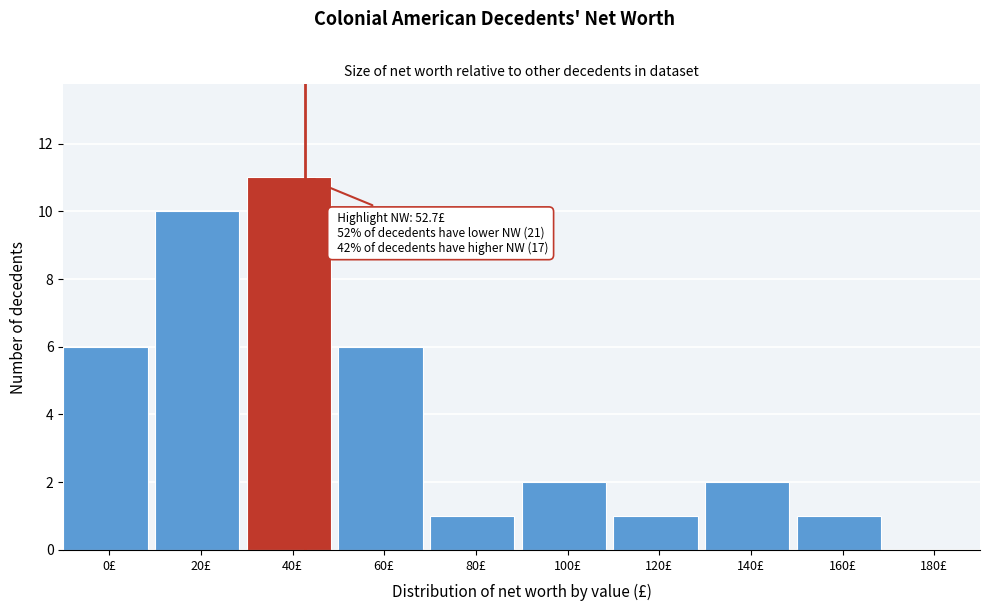

Reading left to right, extract all data points from this chart.

0£=6	20£=10	40£=11	60£=6	80£=1	100£=2	120£=1	140£=2	160£=1	180£=0